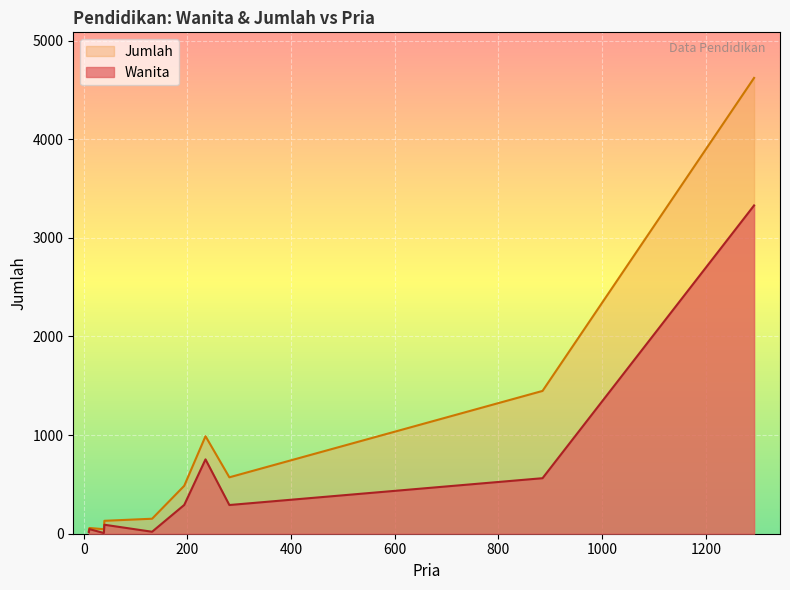

Does the chart display data point markers on the line(s)?

No